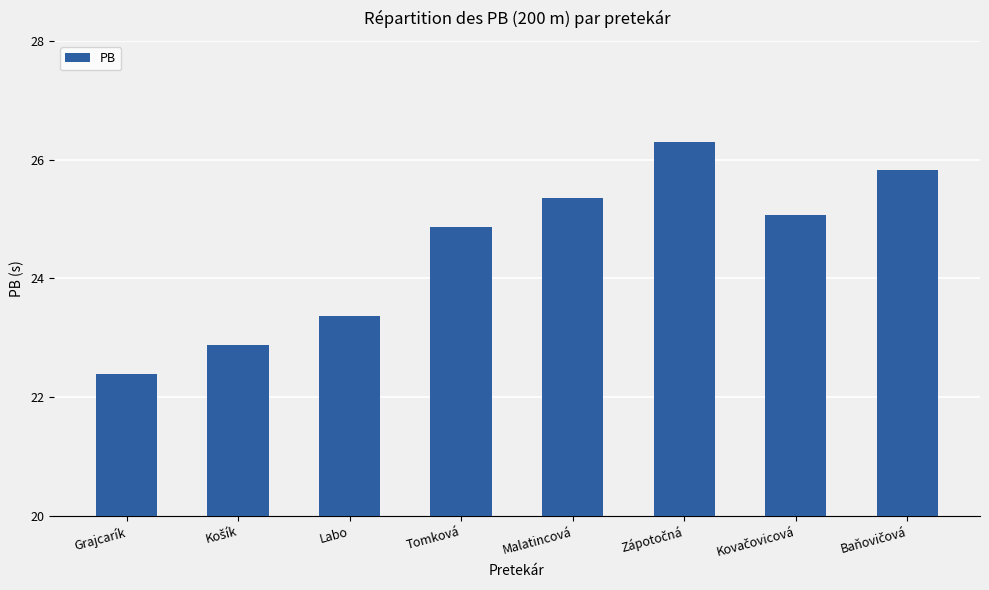

Which label corresponds to the smallest value in the chart?

Grajcarík